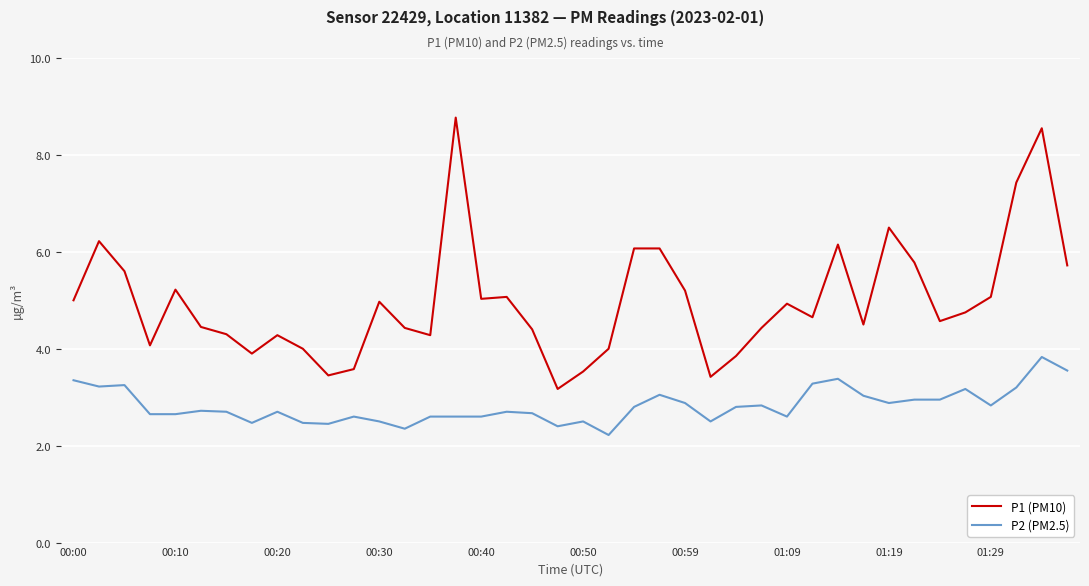

List the series in order of their overall mean, lowest first.

P2 (PM2.5), P1 (PM10)